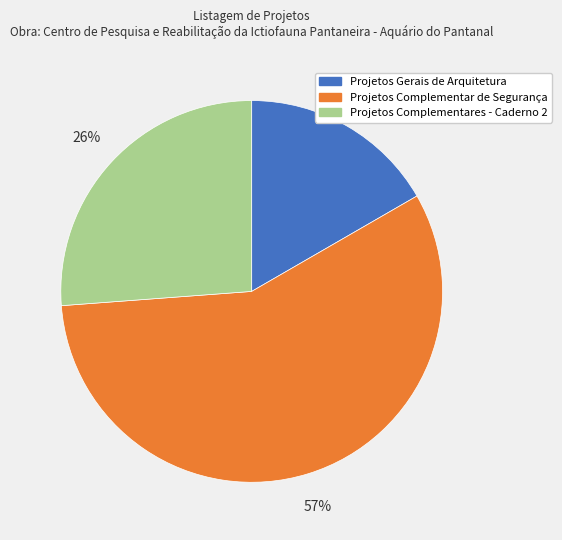

Count the number of slices in the pie.

3